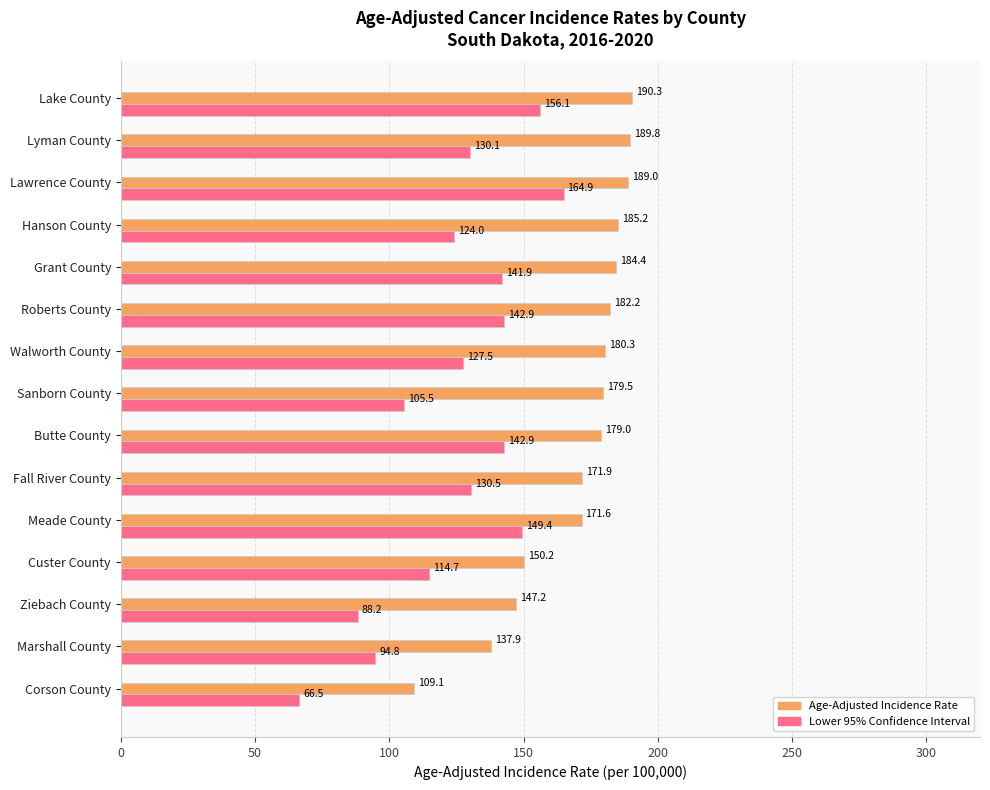

At which label is Age-Adjusted Incidence Rate closest to 149?

Custer County